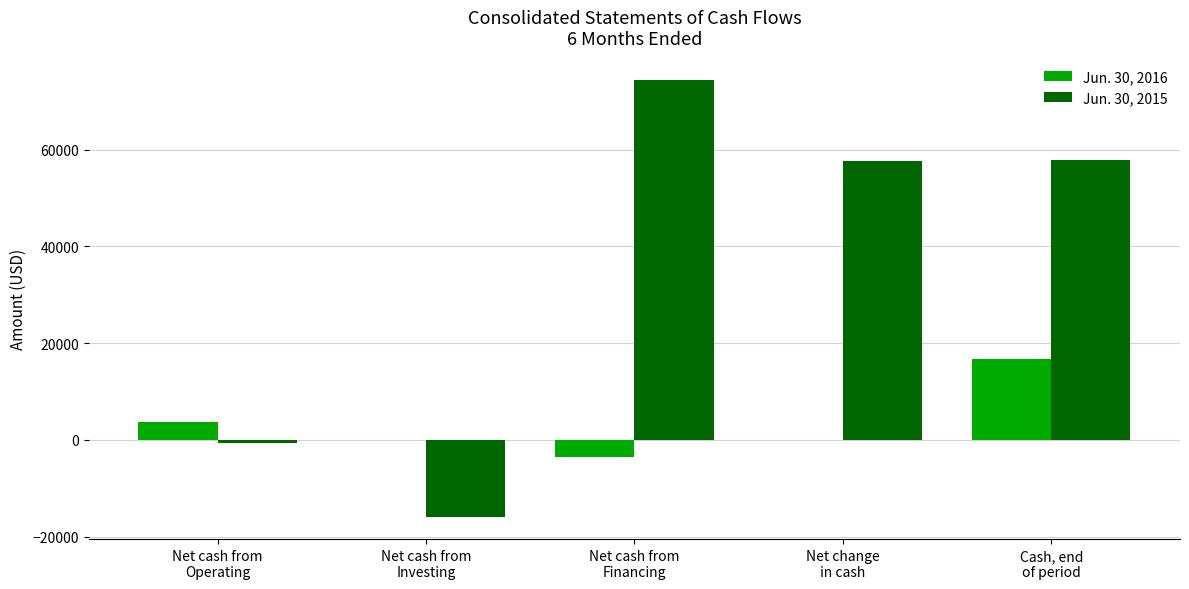

Which series has the largest total across all categories?

Jun. 30, 2015